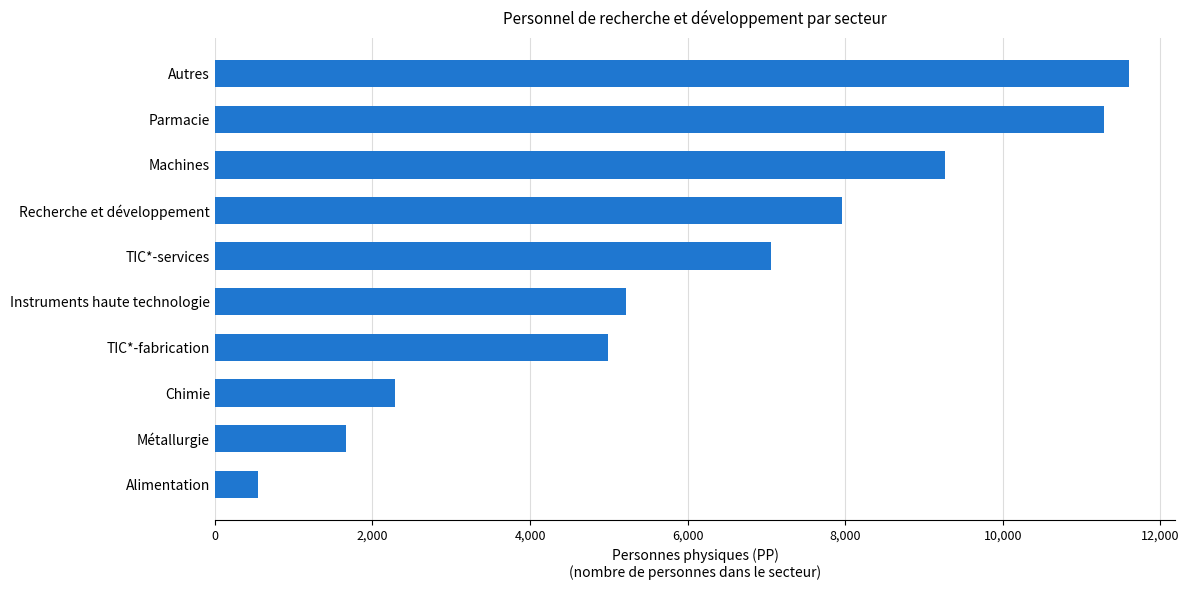

True or false: the data shows 11148 at TIC*-services.

False